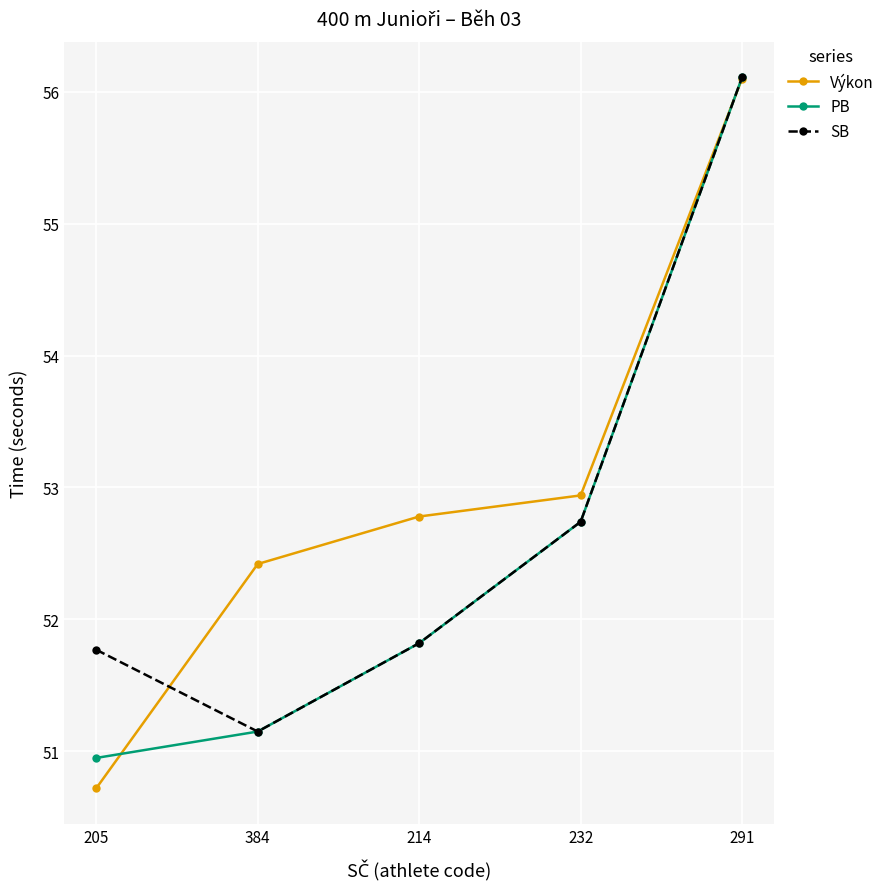

What is the average value of the SB series?

52.7